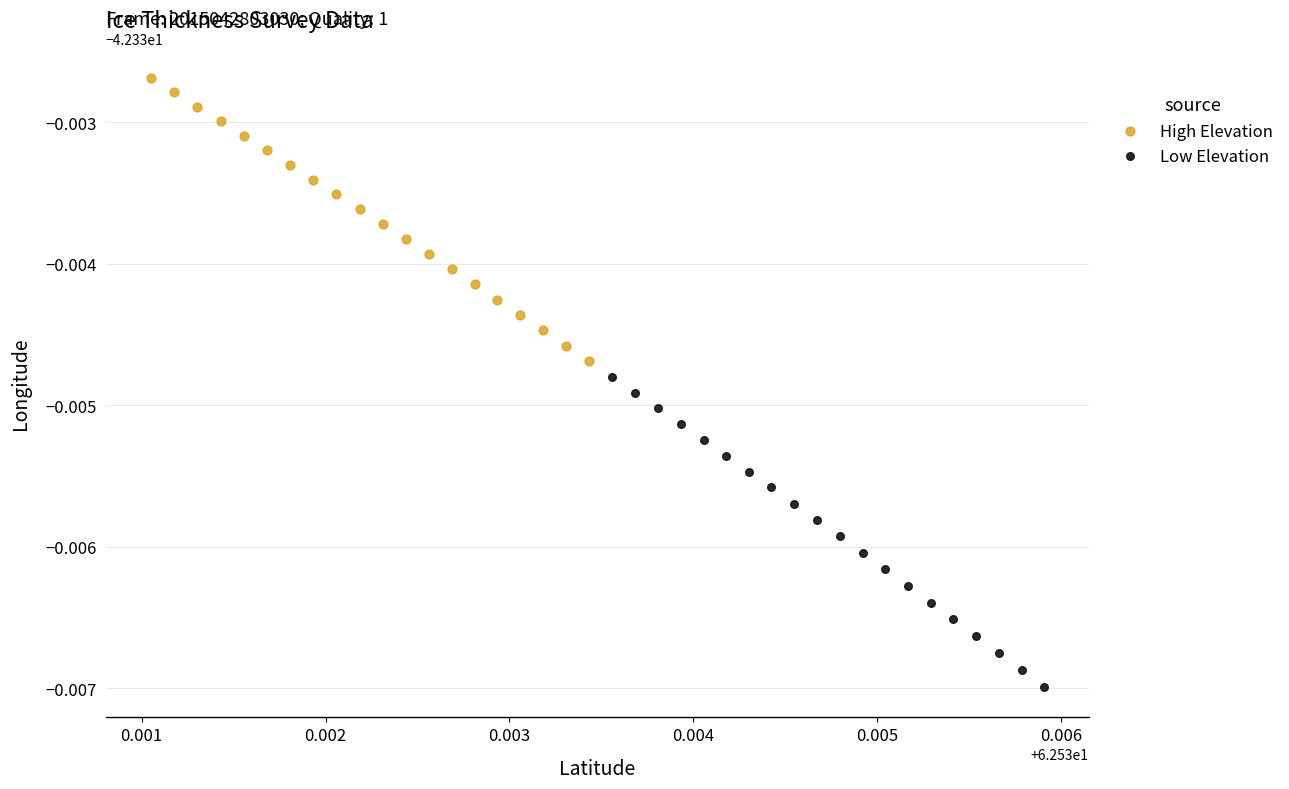

What are all the series names shown in the legend?

High Elevation, Low Elevation